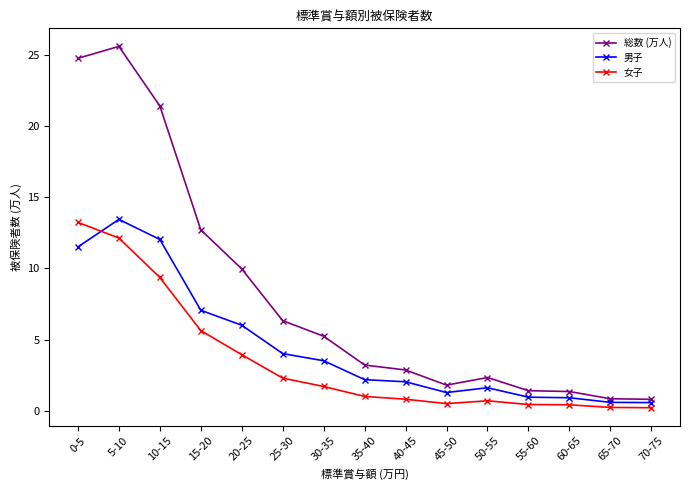

True or false: 男子 and 女子 cross at least once.

True